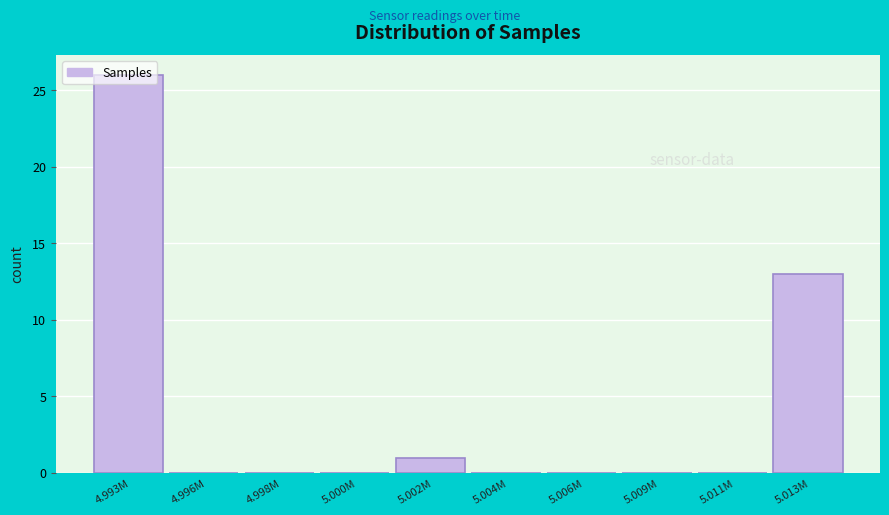

The chart shows a value of 0 at 4.998M. True or false?

True